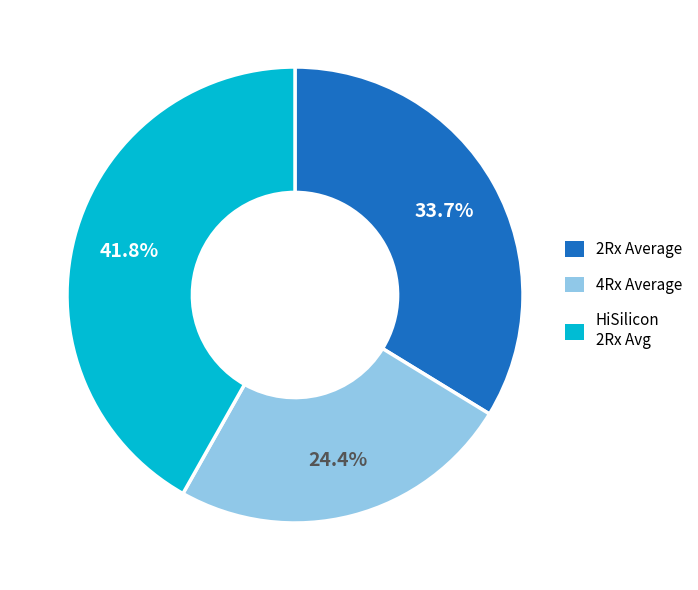

Does any single category account for the majority?

No